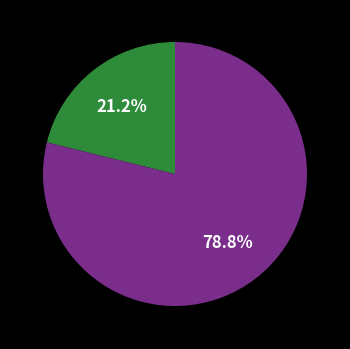

Count the number of slices in the pie.

2